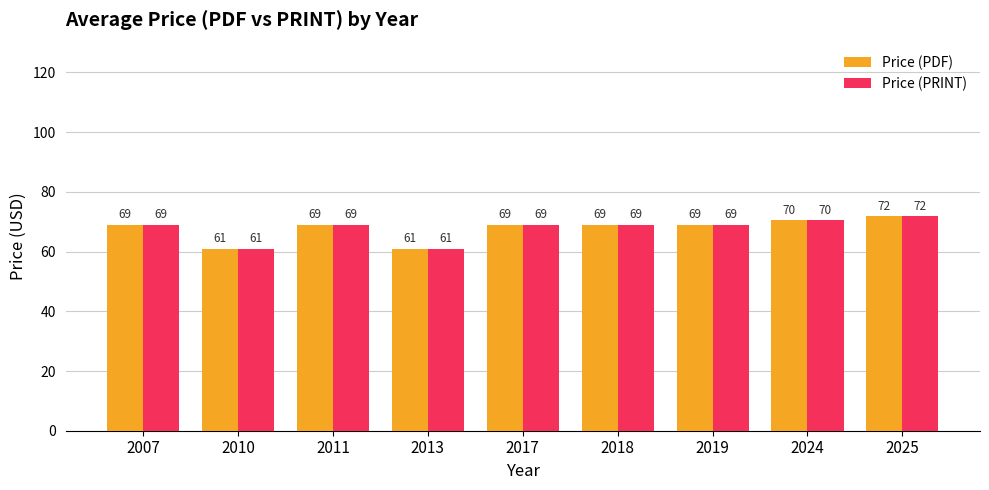

At how many categories does at least one series exceed 70?

2